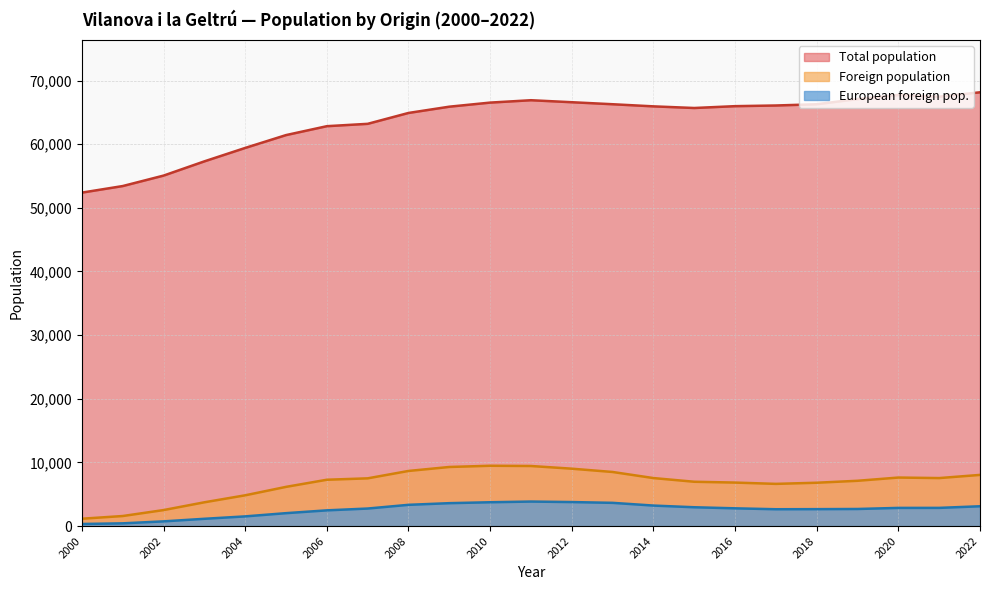

Between 2007 and 2000, which series saw the biggest shift?

Total population